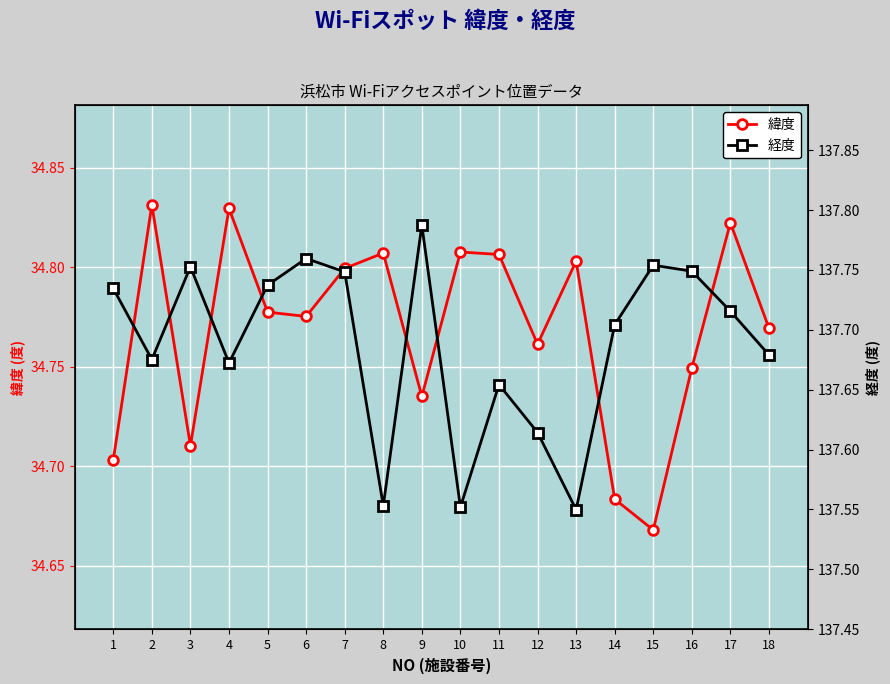

Which series changed the most between 6 and 16?

緯度